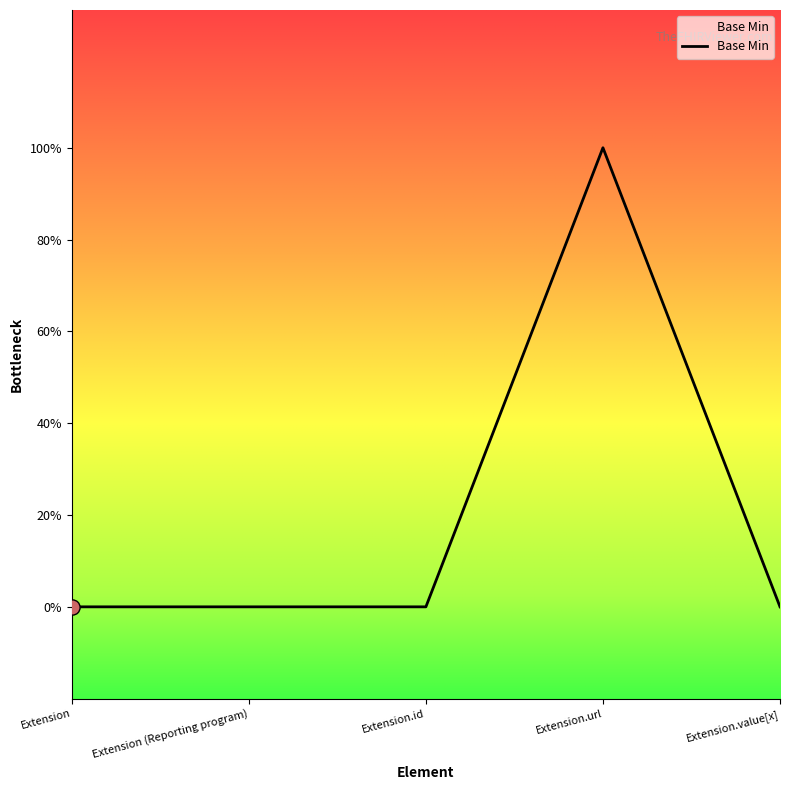

What is the change in value from Extension.id to Extension.url?

+1